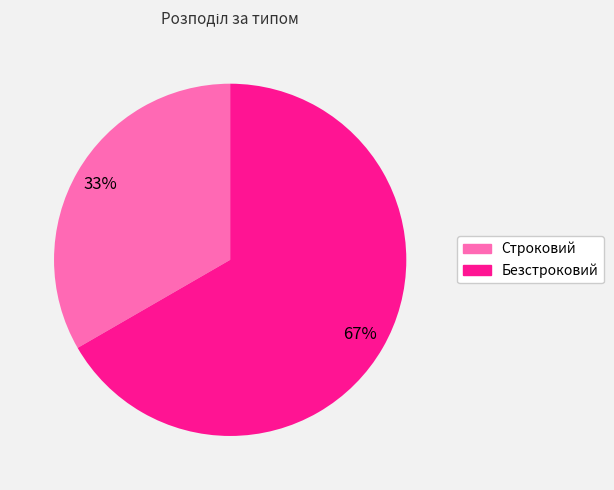

To the nearest percent, what is the combined percentage of Безстроковий and Строковий?

100%